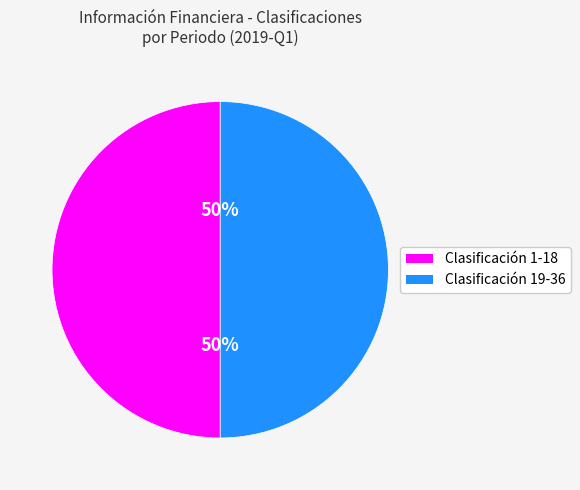

To the nearest percent, what is the average slice percentage?

50%